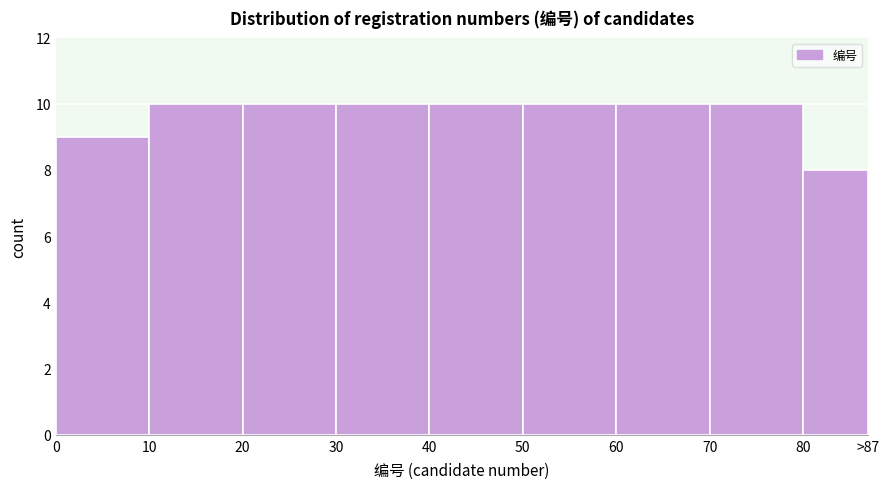

Reading right to left, what are all the values shown in this chart?

8	10	10	10	10	10	10	10	9